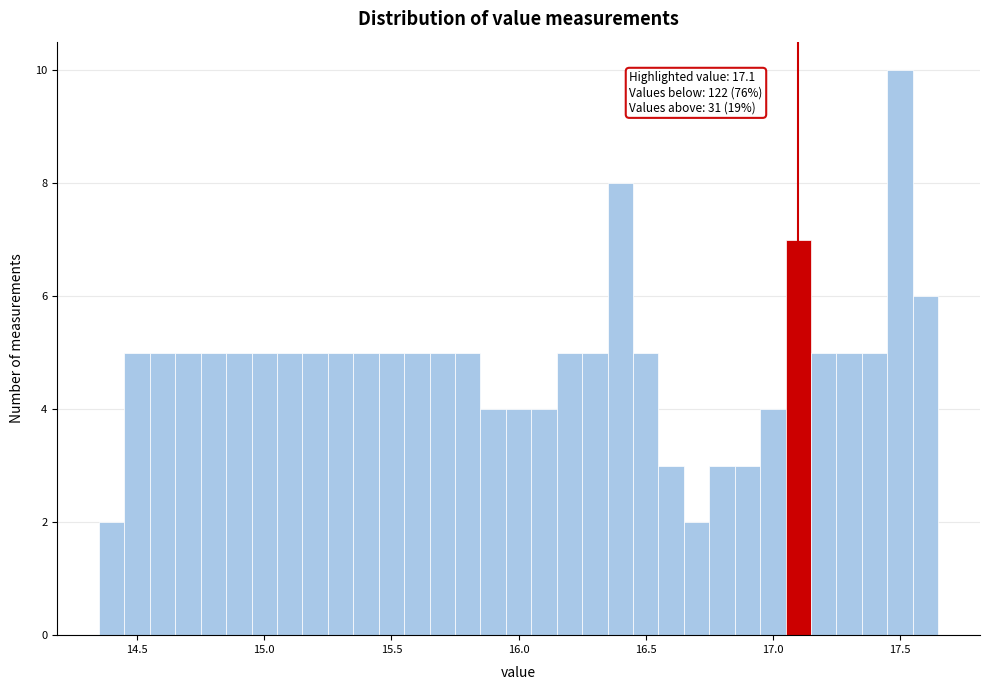

Around what value on the x-axis is the tallest bar? Give the approximate position of its centre, as read against the axis.

17.50